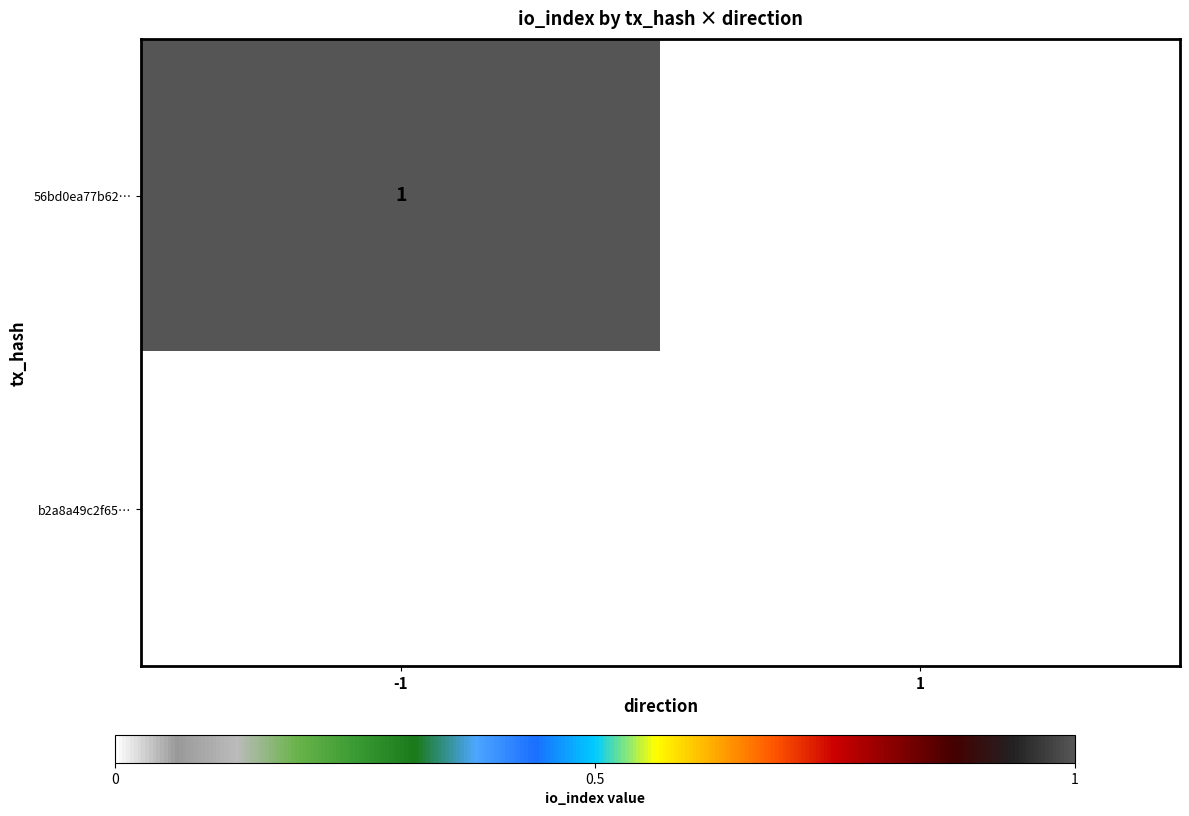

List the series in order of their peak value, highest first.

56bd0ea77b62…, b2a8a49c2f65…